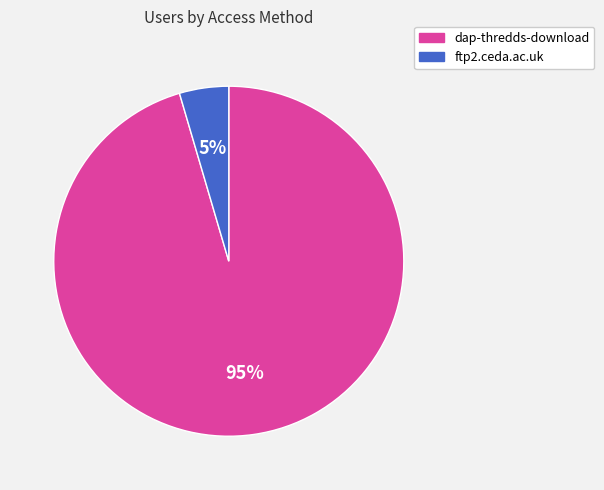

Count the number of slices in the pie.

2